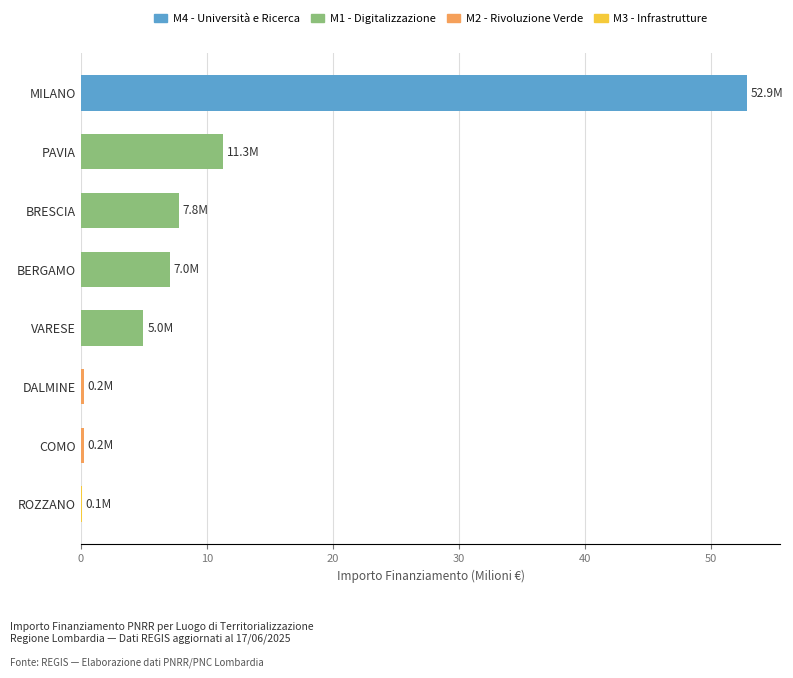

Between MILANO and VARESE, which is larger?

MILANO